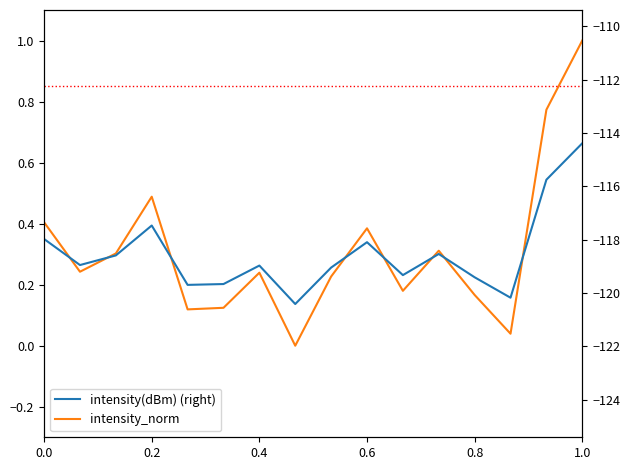

The intensity(dBm) (right) series shows -119.7 at 0.8. True or false?

True